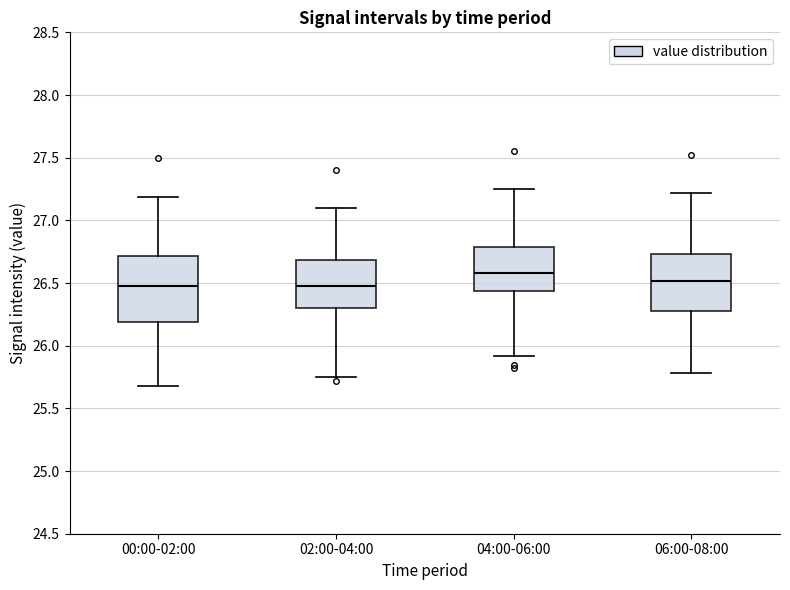

Reading left to right, read every box against the y-axis: the position of its median line, the range the box covers, and the ends of its whiskers. The values are not printed on the chart, so give them approximately, as read against the axis.

00:00-02:00: median 26.50, box 26.20 to 26.70, whiskers 25.70 to 27.20
02:00-04:00: median 26.50, box 26.30 to 26.70, whiskers 25.75 to 27.10
04:00-06:00: median 26.60, box 26.45 to 26.80, whiskers 25.90 to 27.25
06:00-08:00: median 26.50, box 26.30 to 26.75, whiskers 25.80 to 27.20